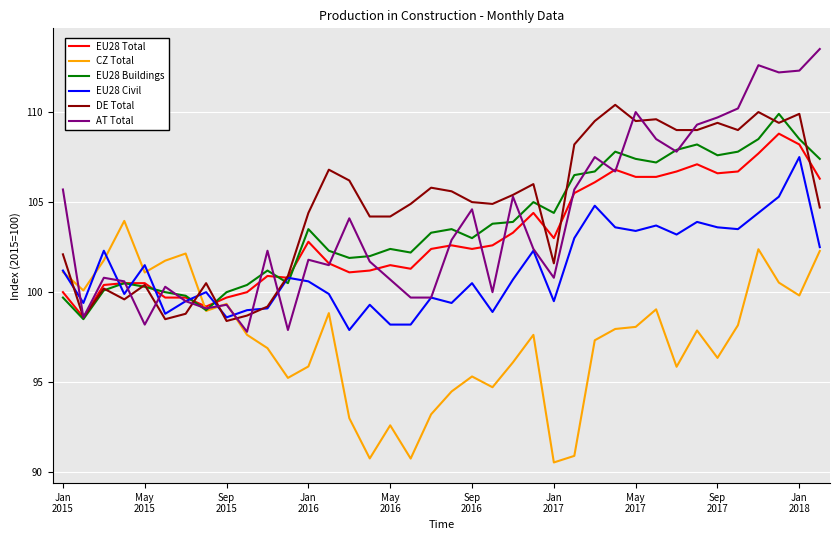

Count the number of data series in this chart.

6